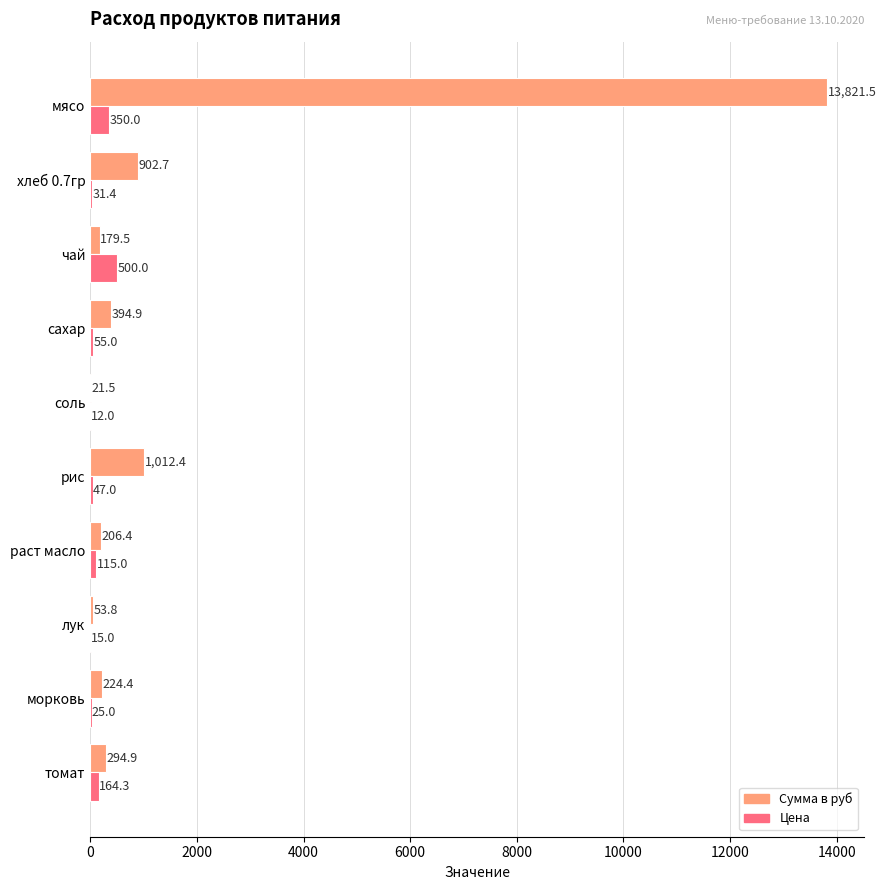

At which label does Цена reach its peak?

чай